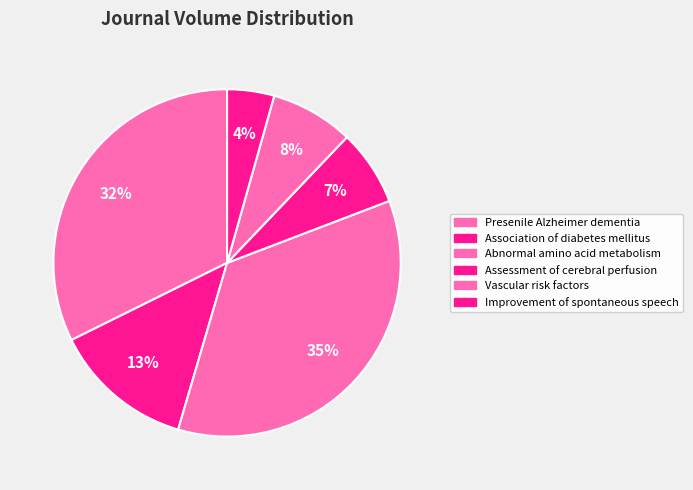

What percentage do Assessment of cerebral perfusion and Abnormal amino acid metabolism together represent?

42.4%